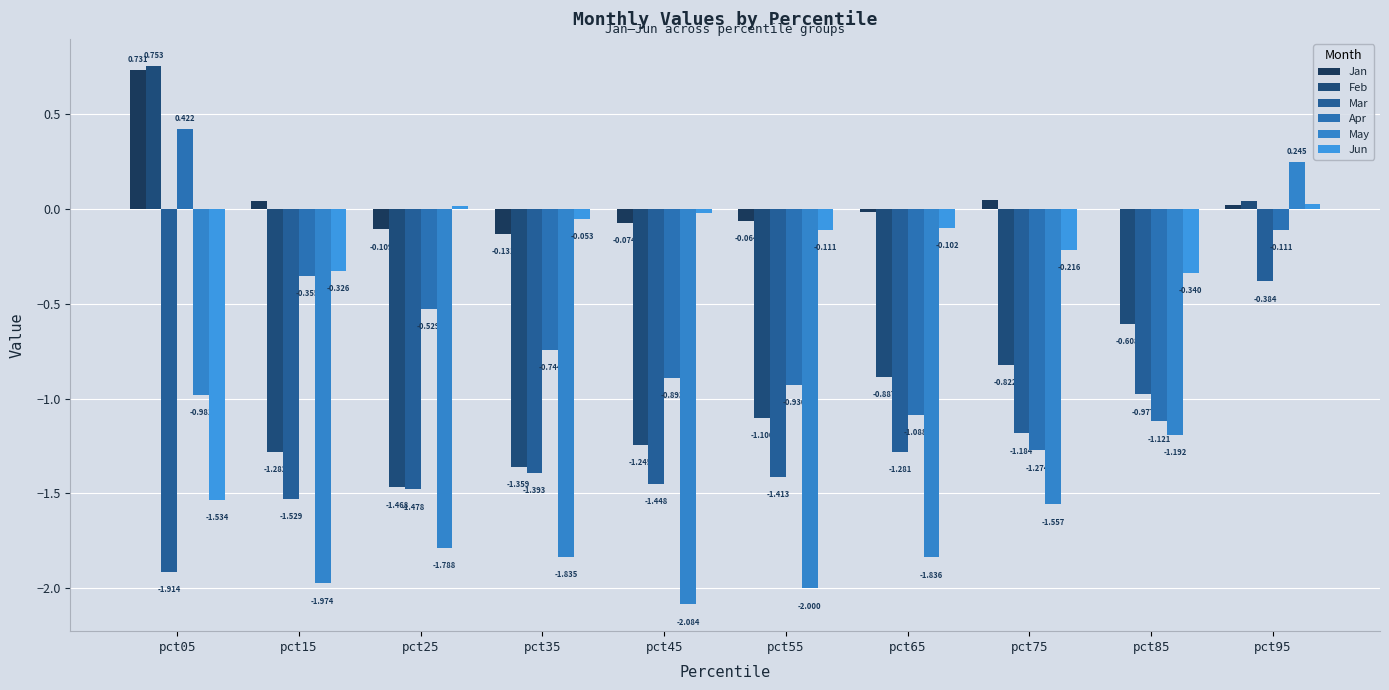

Rank the series at pct45 from lowest to highest value.

May, Mar, Feb, Apr, Jan, Jun